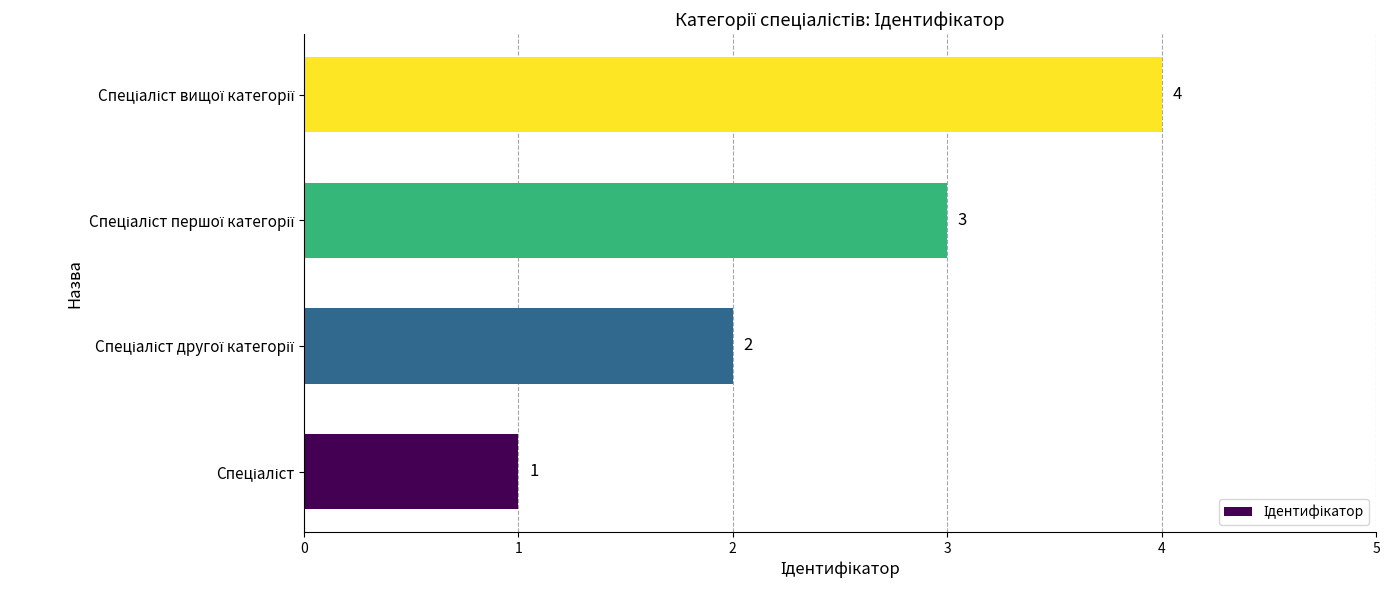

Count the values in the range 2 to 4.

3